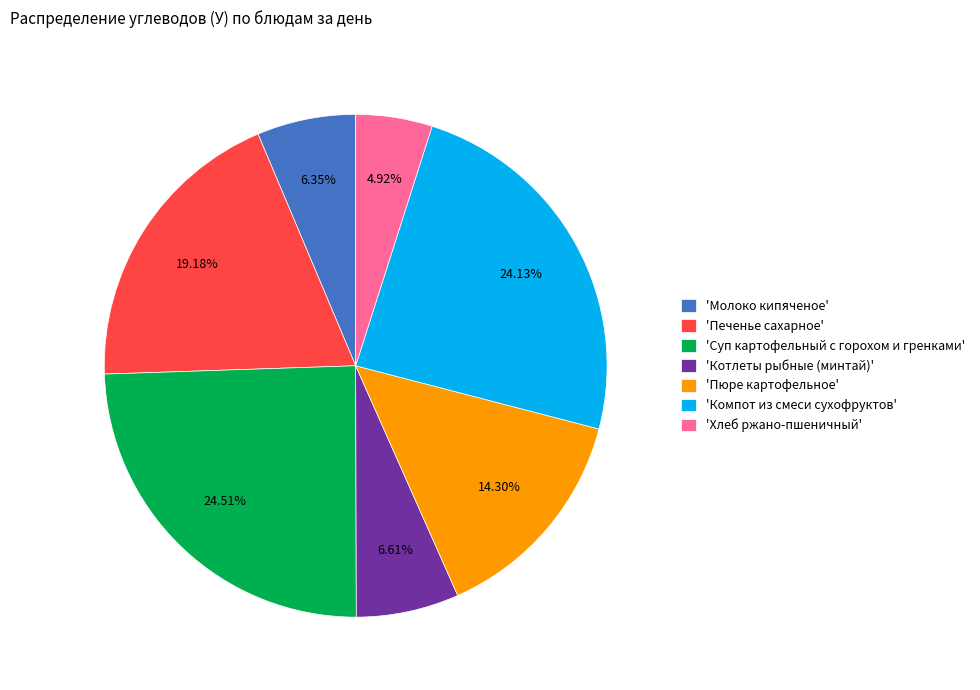

Is the sum of 'Хлеб ржано-пшеничный' and 'Пюре картофельное' greater than half?

No